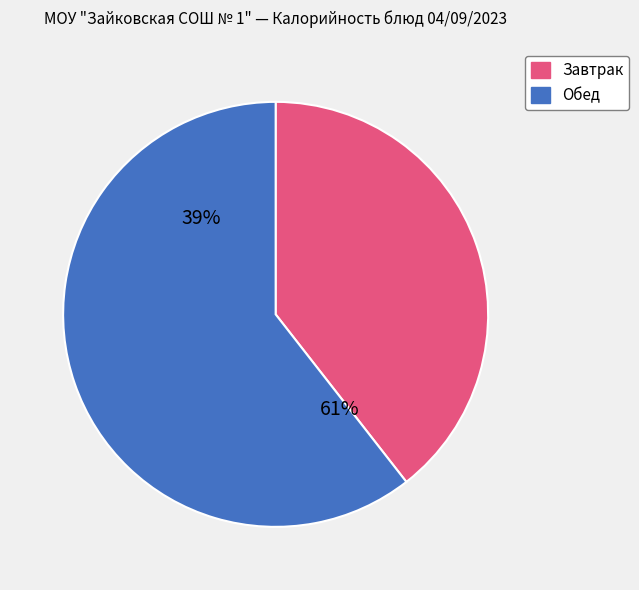

Is it true that Каша пшенная молочная is 32% of the pie?

False